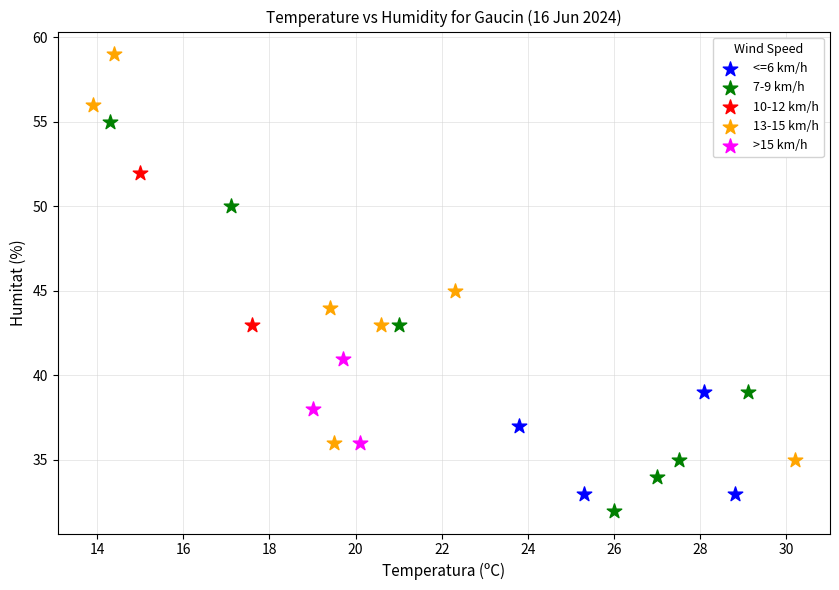

What are all the series names shown in the legend?

<=6 km/h, 7-9 km/h, 10-12 km/h, 13-15 km/h, >15 km/h